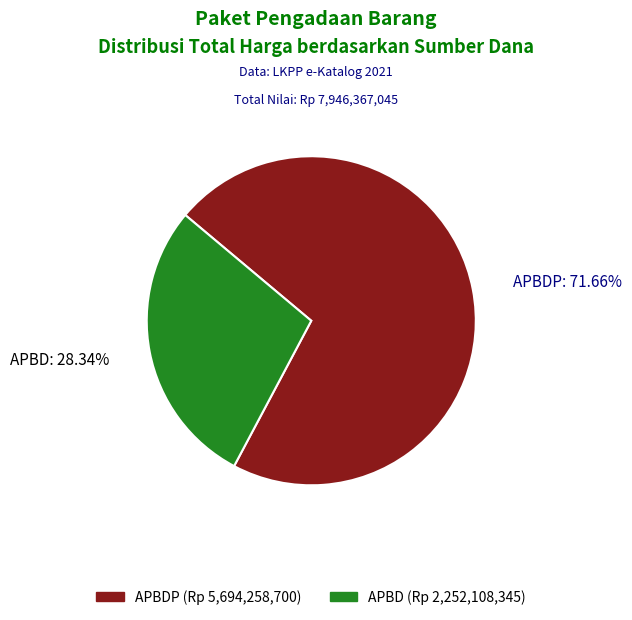

Does any single category account for the majority?

Yes